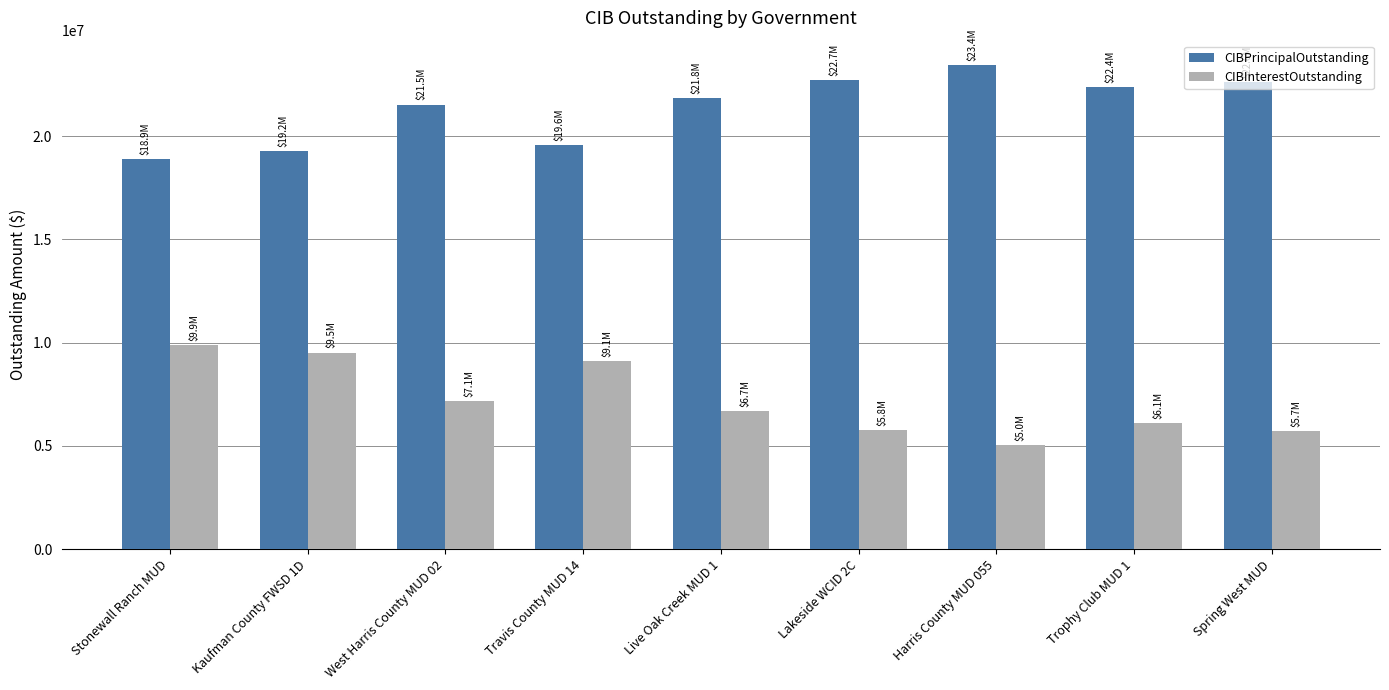

What is the approximate value of CIBInterestOutstanding at Lakeside WCID 2C?

5779681.3